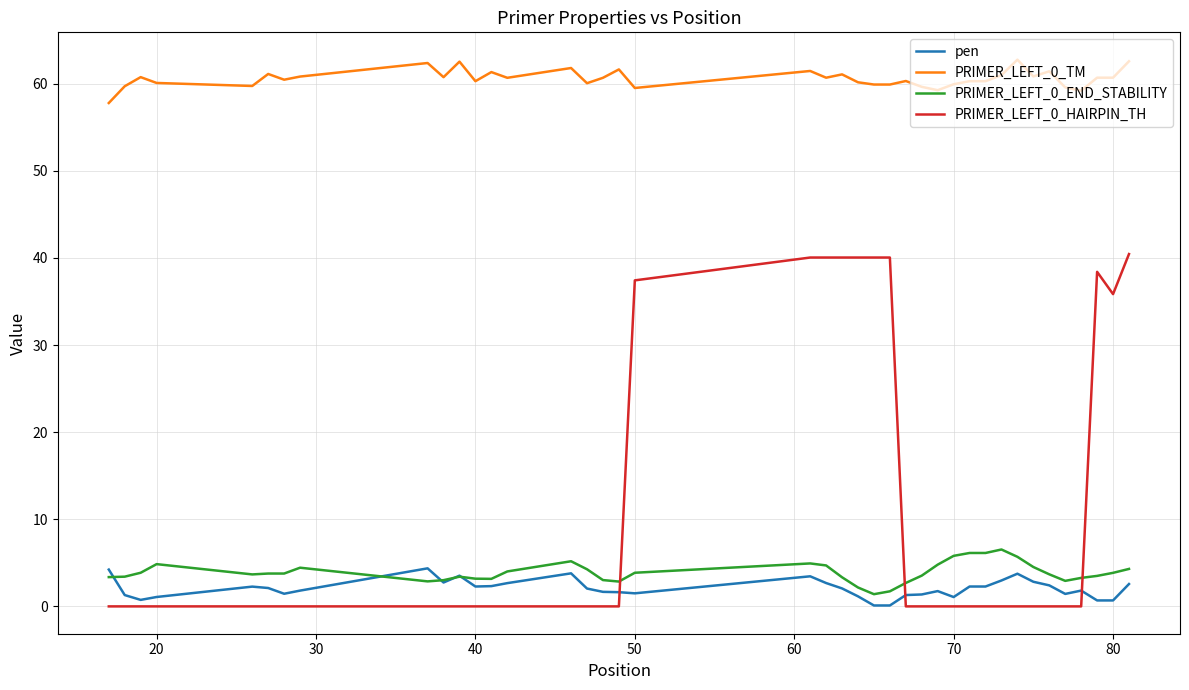

Which series has the widest spread of values?

PRIMER_LEFT_0_HAIRPIN_TH